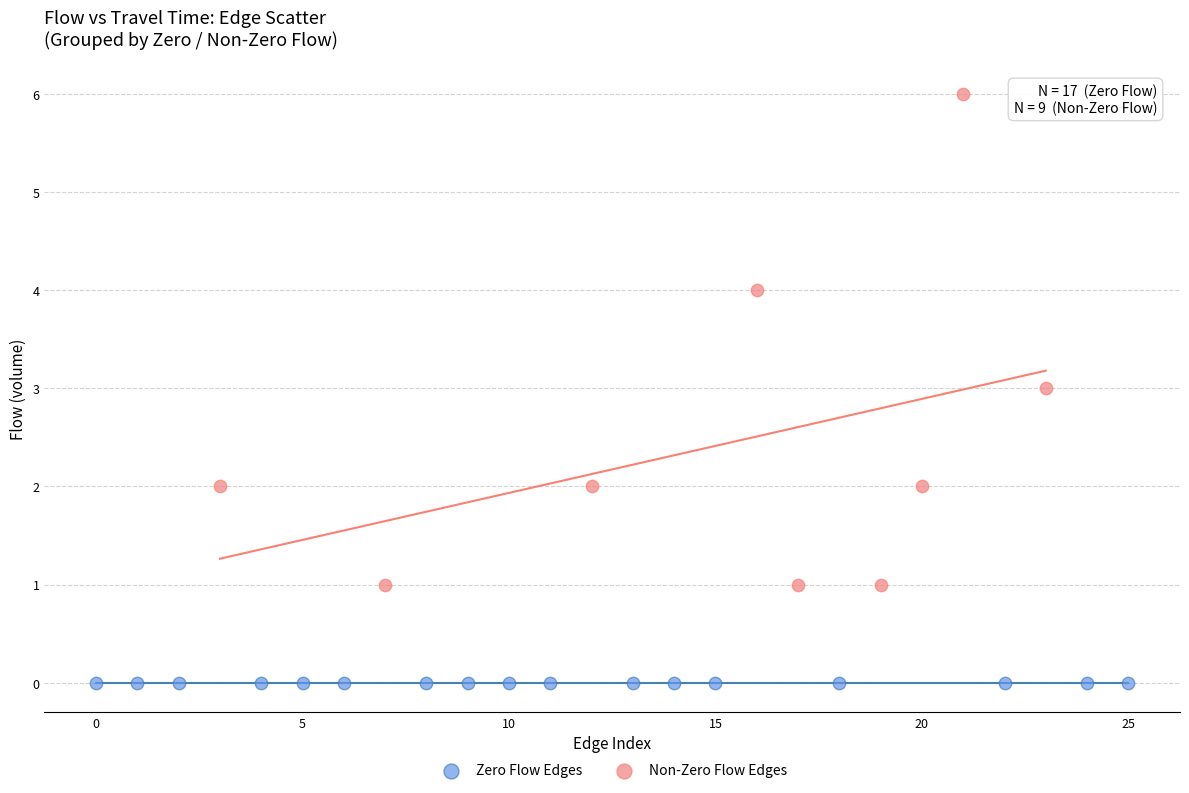

Which series reaches the minimum Y coordinate?

Zero Flow Edges